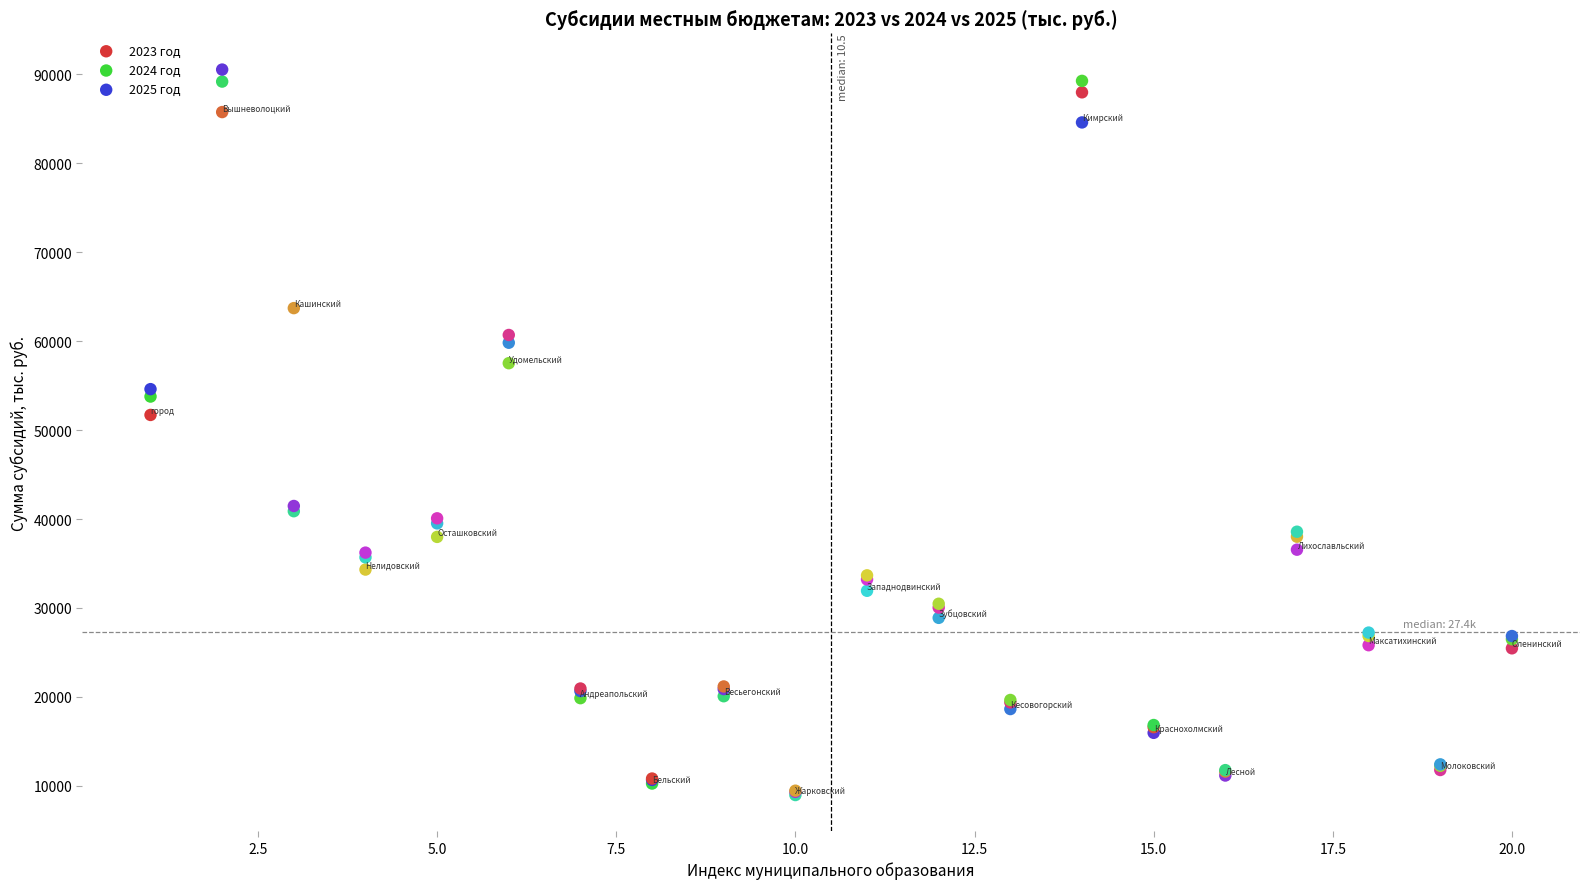

Across all series, what Y value is closest to 49751?

51703.1